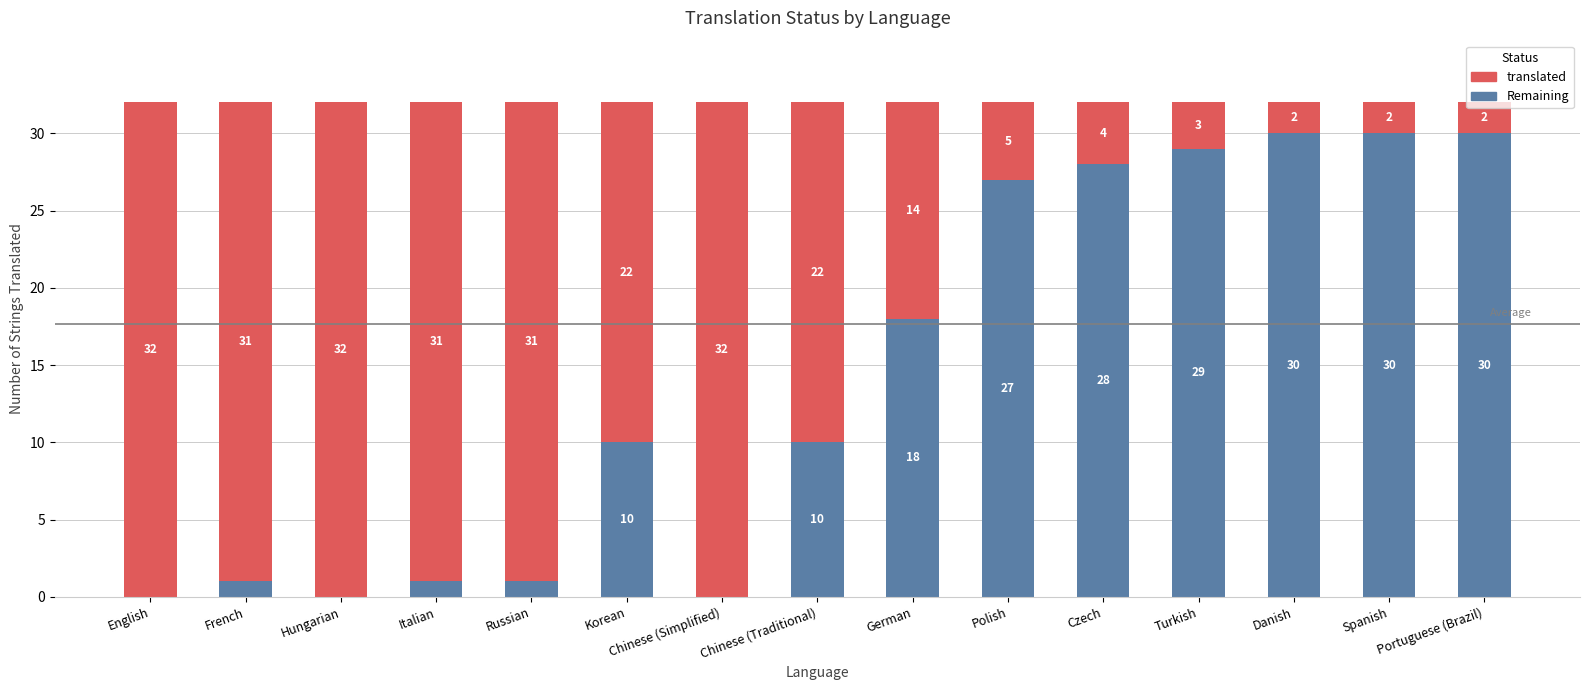

What is the total value across all series at Chinese (Simplified)?

32